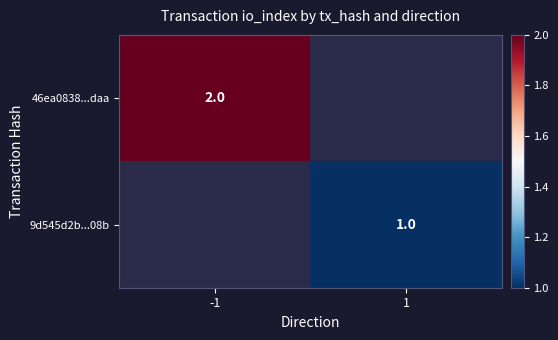

Is the value of 9d545d2b...08b at 1 greater than the value of 46ea0838...daa at -1?

No